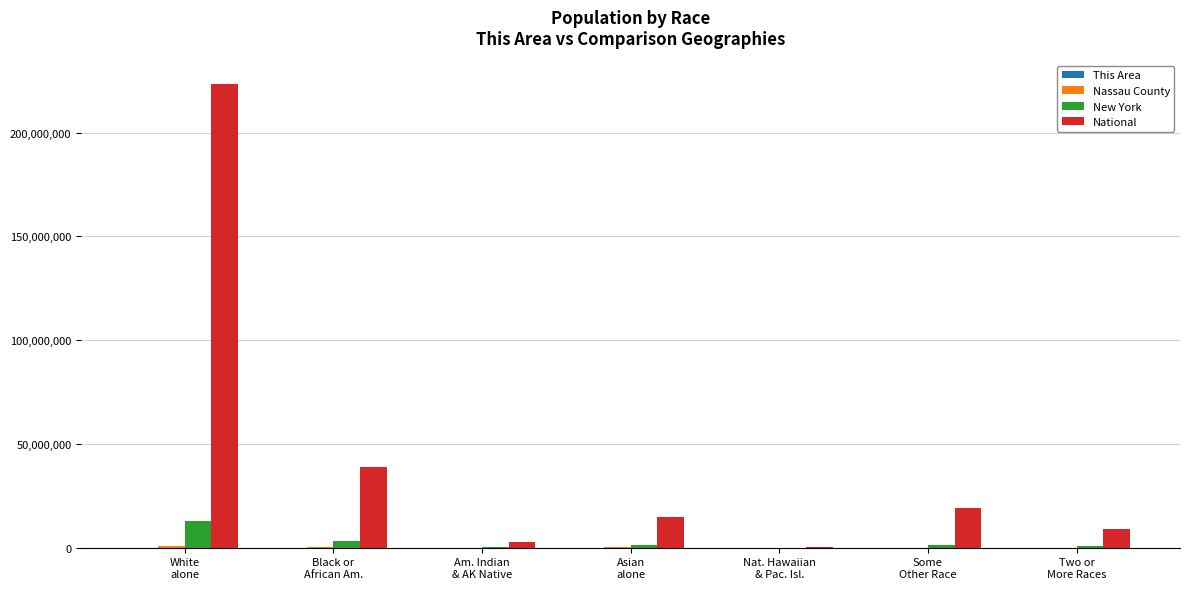

Which label corresponds to the largest value in the chart?

White
alone